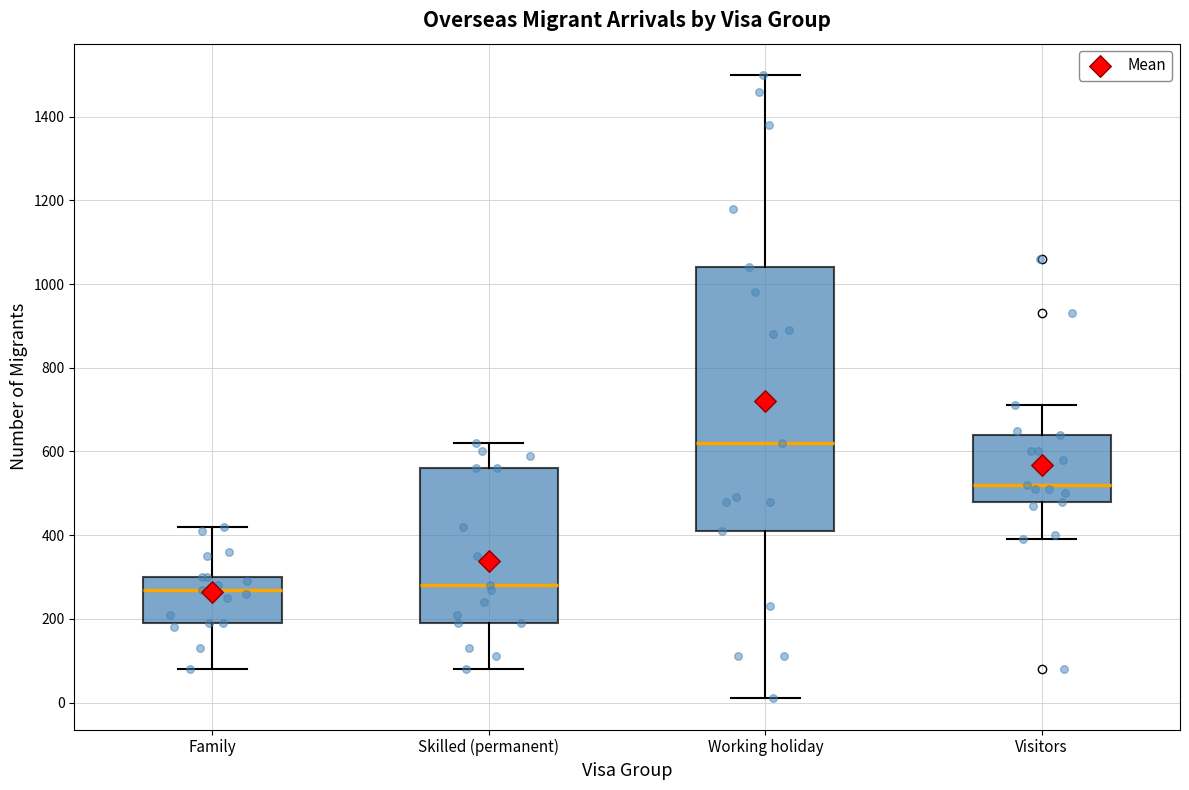

Where does the lower whisker of the box for Visitors end on the y-axis? The values are not printed on the chart, so give them approximately, as read against the axis.

400